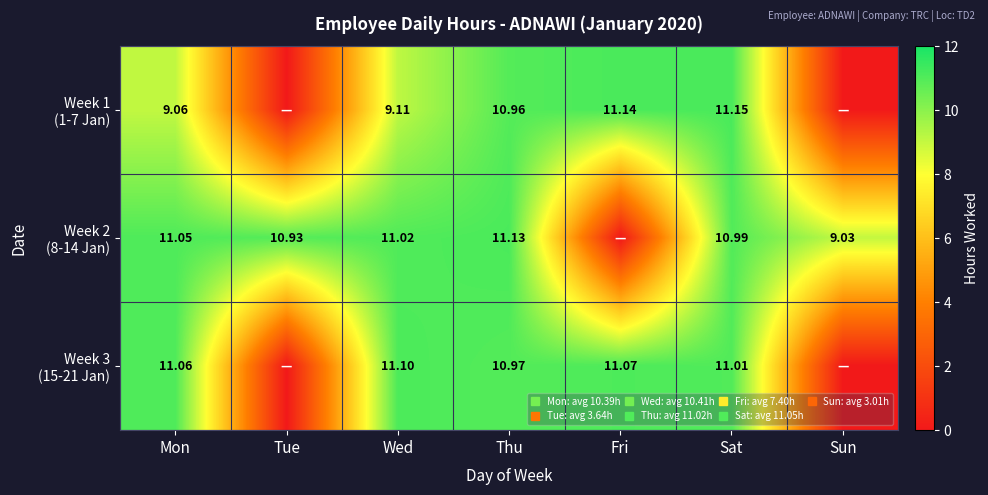

Which category has the lowest value in the Week 2 (8-14 Jan) series?

Fri